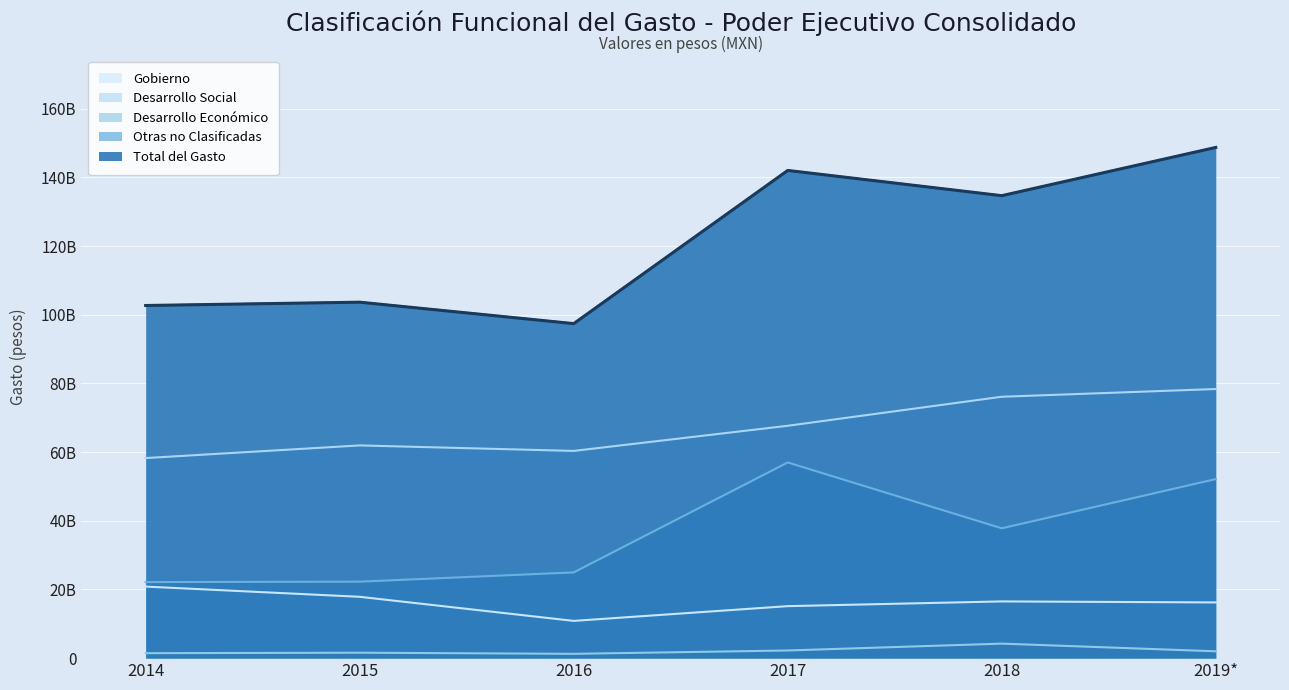

Is it true that Otras no Clasificadas equals 56977302858 at 2017?

True